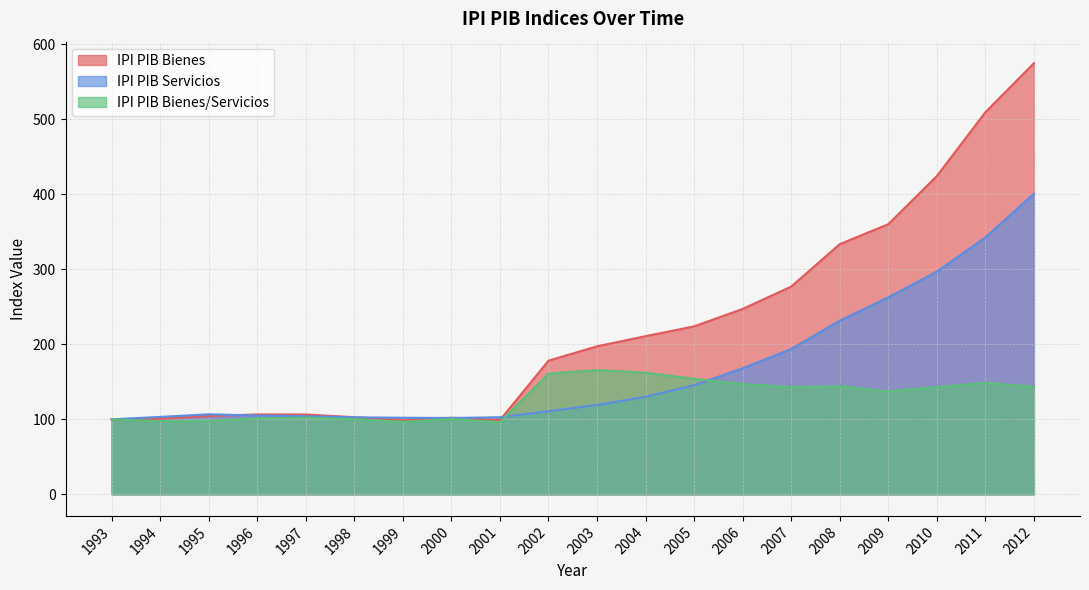

The value of ipi_pib_bienes at 2005 is 223.9. True or false?

True